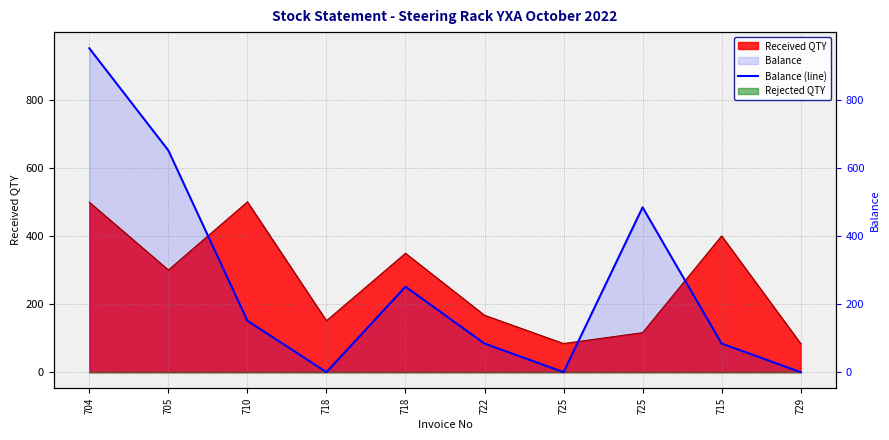

How many points are lower than both their immediate neighbors (excluding endpoints)?

2